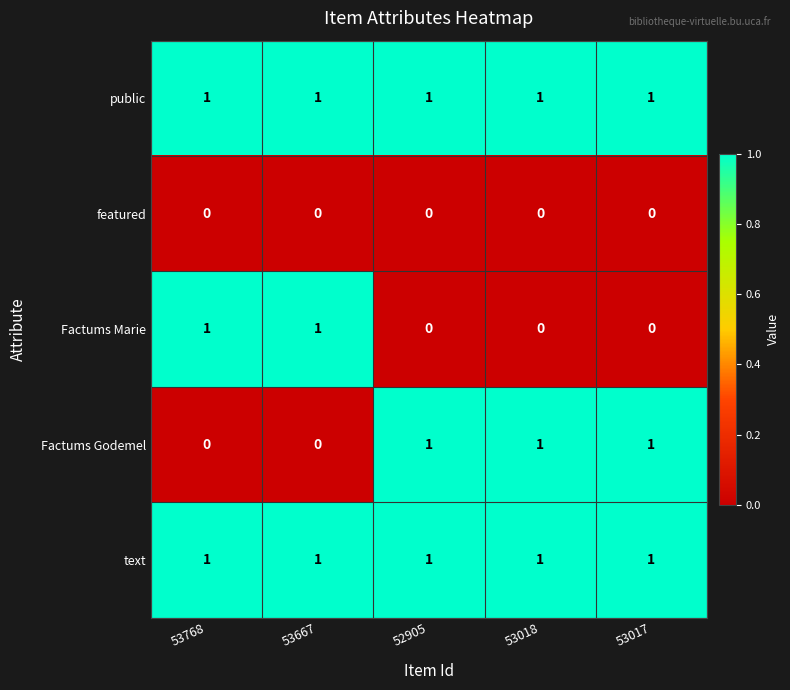

What is the sum of all text values?

5